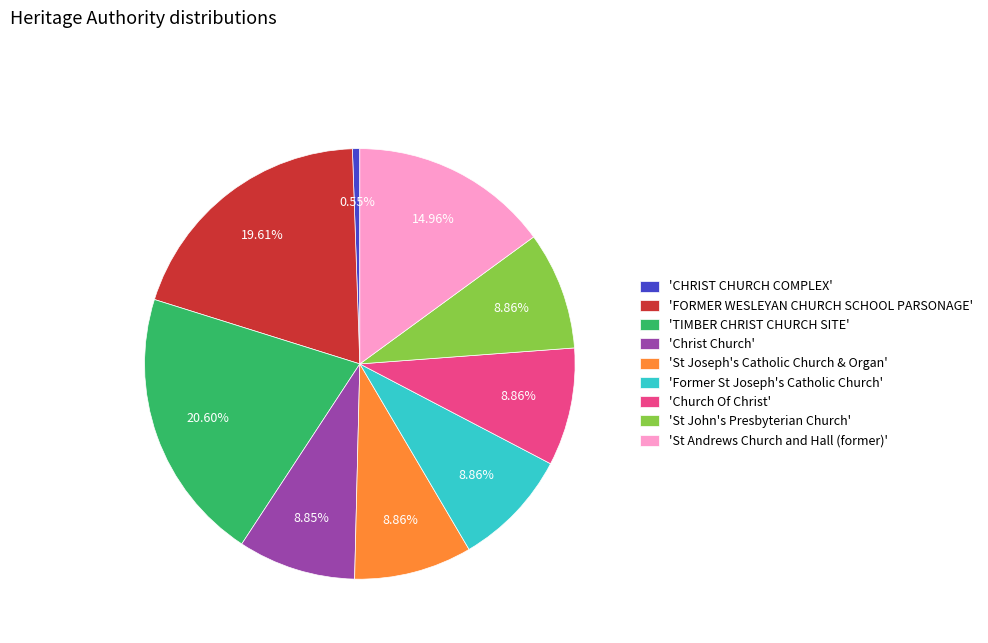

Is the sum of 'CHRIST CHURCH COMPLEX' and 'FORMER WESLEYAN CHURCH SCHOOL PARSONAGE' greater than half?

No